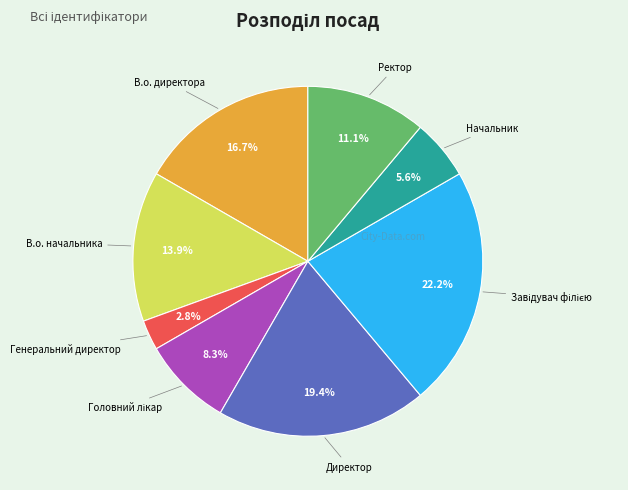

Does В.о. директора account for over 50% of the chart?

No